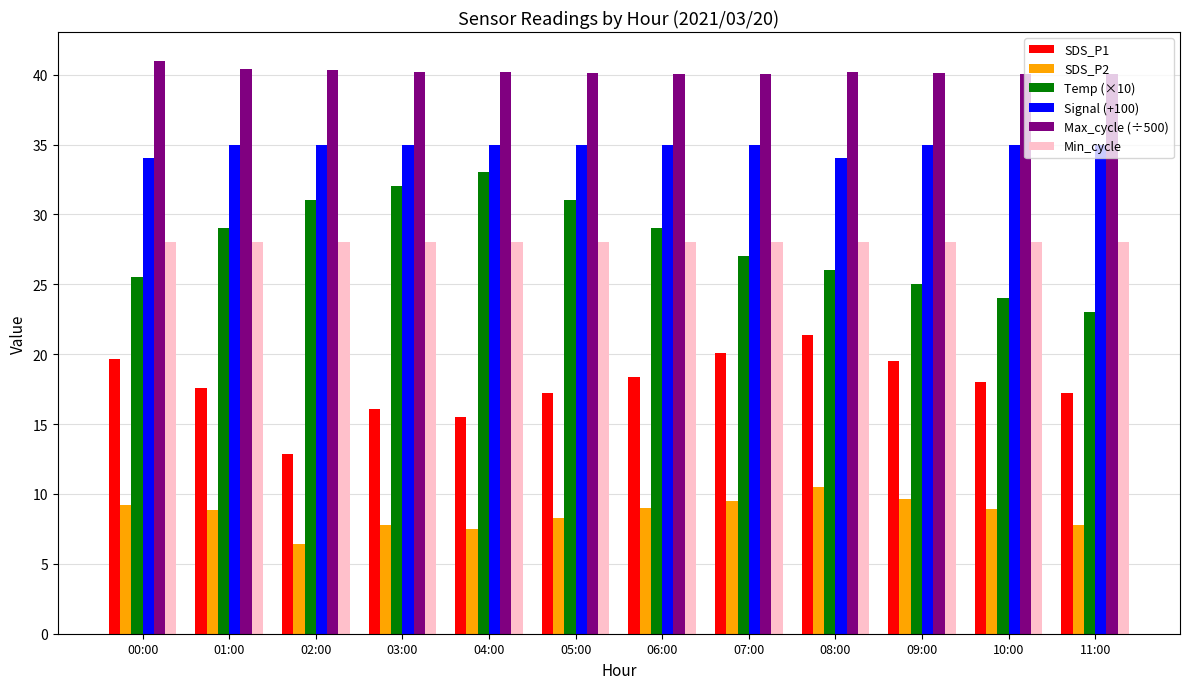

What is the average value of the Signal (+100) series?

34.8